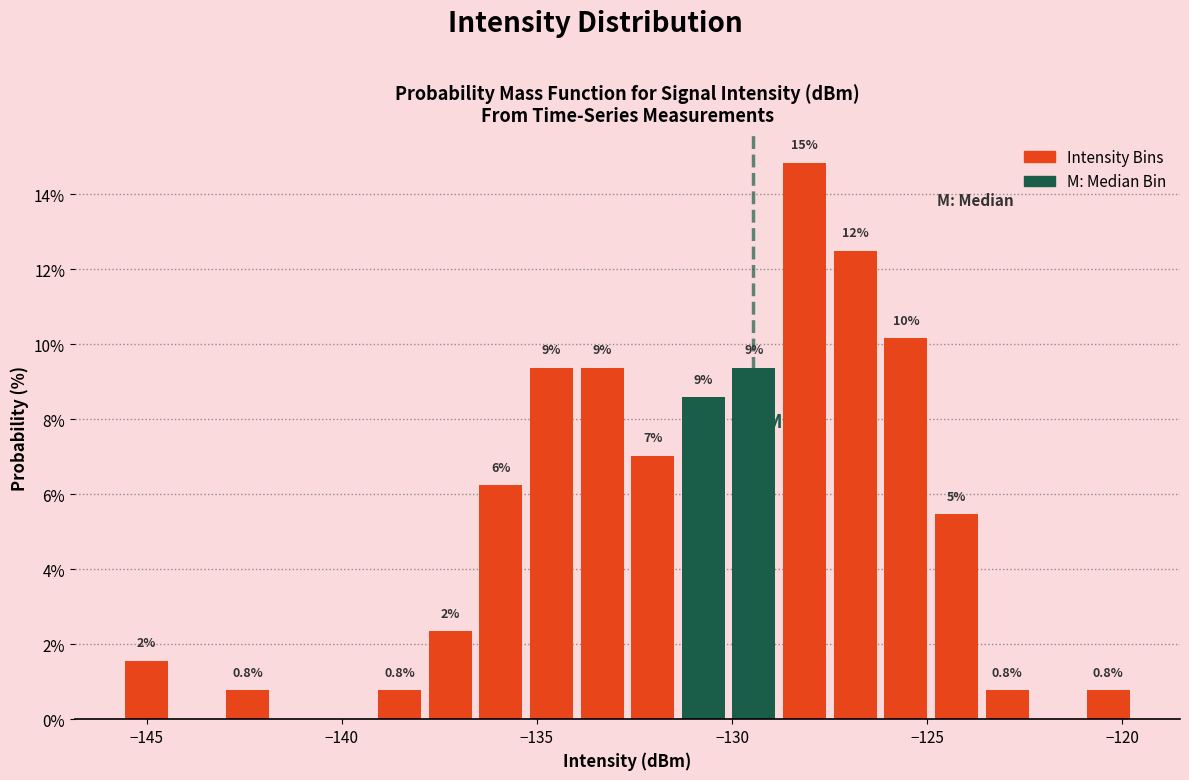

Read against the x-axis, roughly where is the centre of the tallest bar?

-128.0